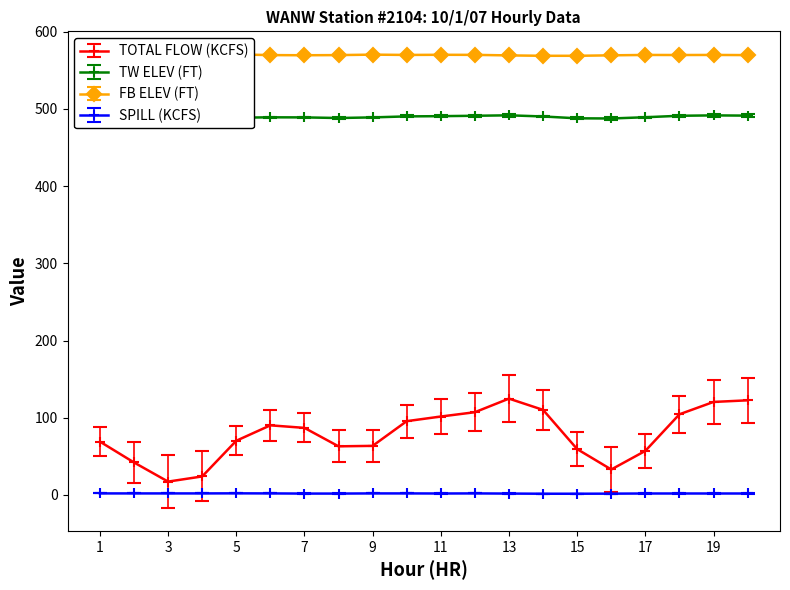

True or false: TW ELEV (FT) has more than 2 interior local peaks.

True